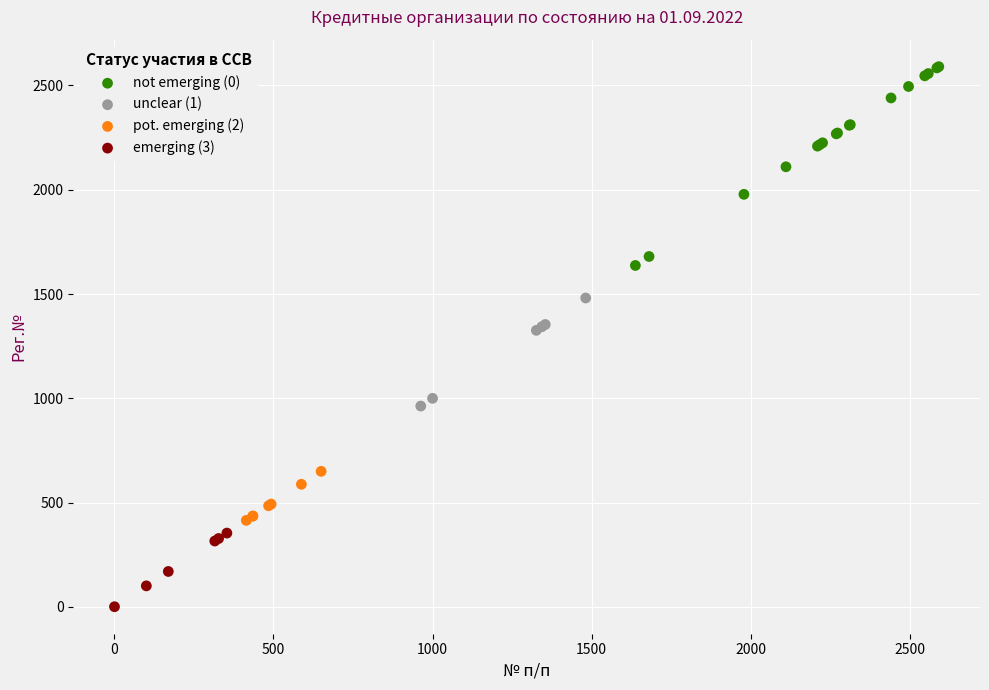

Which series has the largest Y range (max minus min)?

not emerging (0)